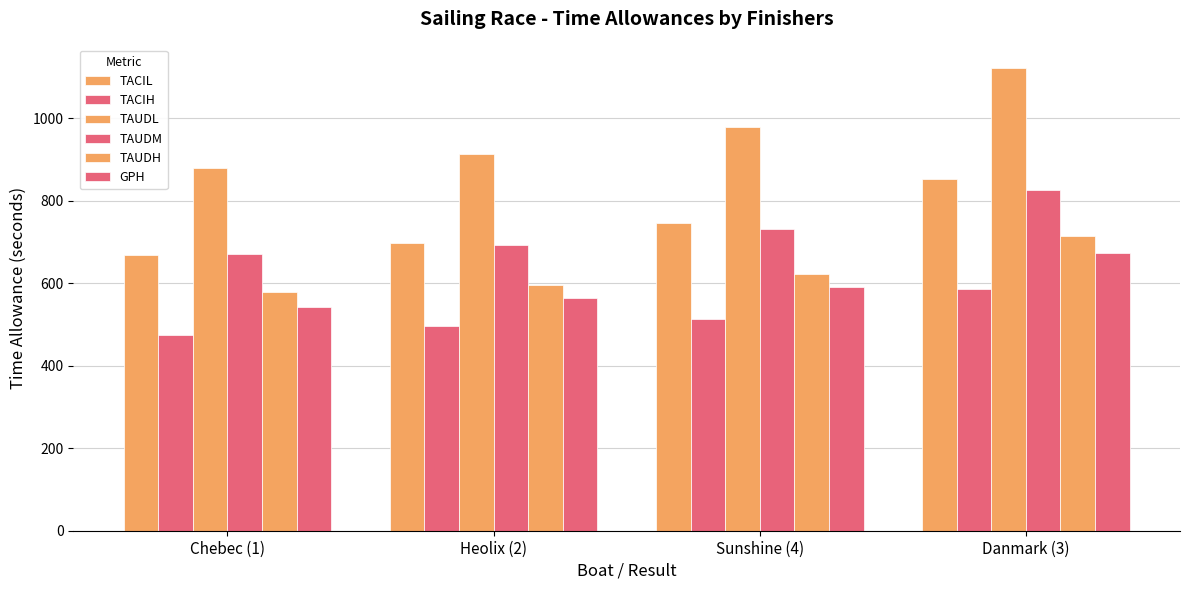

The TAUDL series shows 1180.5 at Chebec (1). True or false?

False